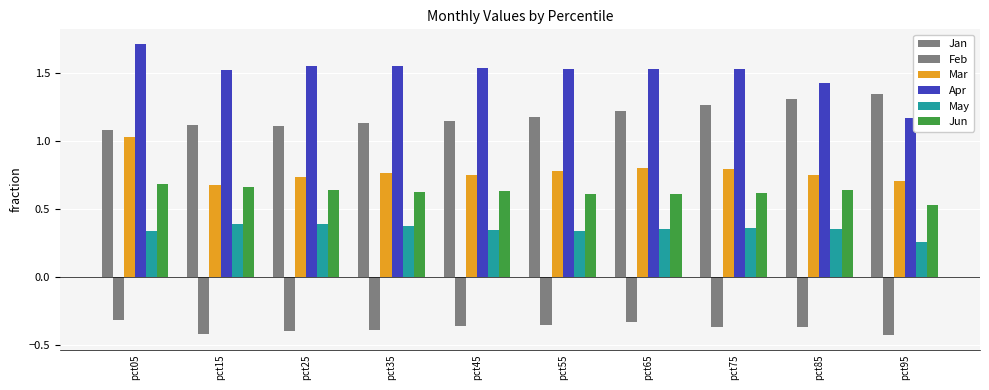

How many distinct data groups are displayed?

6